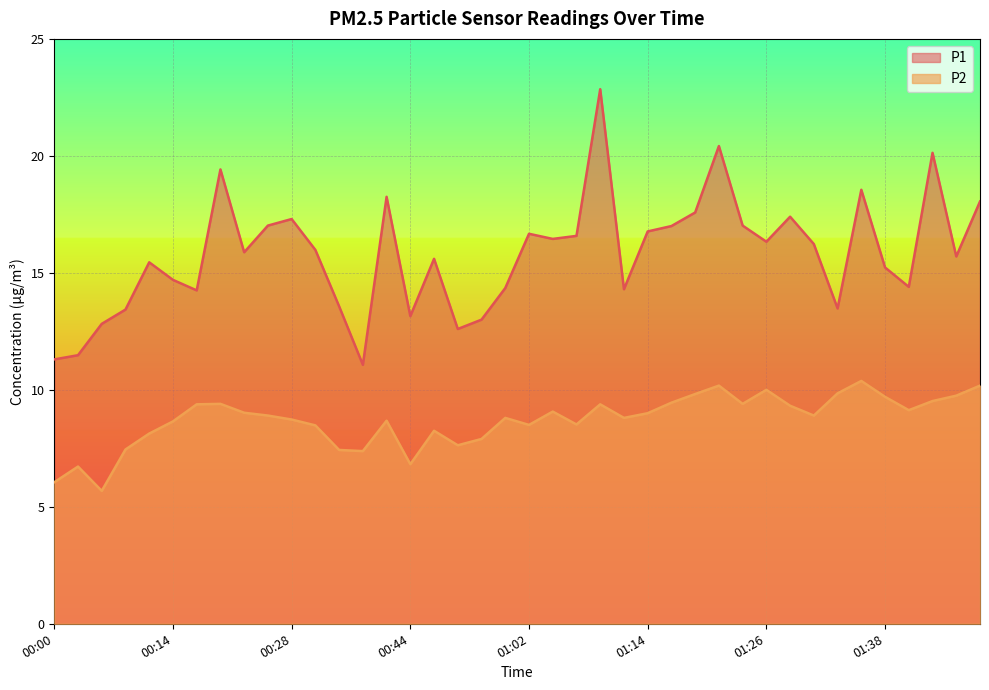

At how many categories does at least one series exceed 8?

40